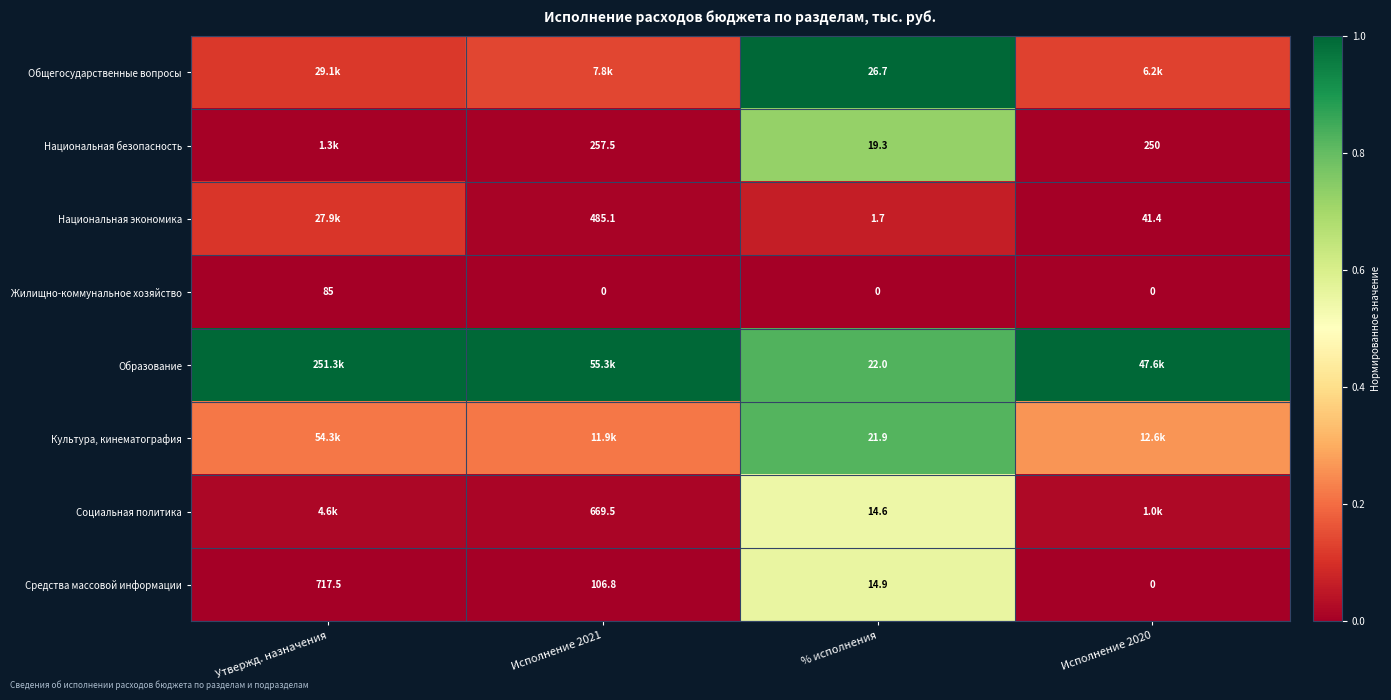

At Утвержд. назначения, list the series in order from smallest to largest.

Жилищно-коммунальное хозяйство, Средства массовой информации, Национальная безопасность, Социальная политика, Национальная экономика, Общегосударственные вопросы, Культура, кинематография, Образование